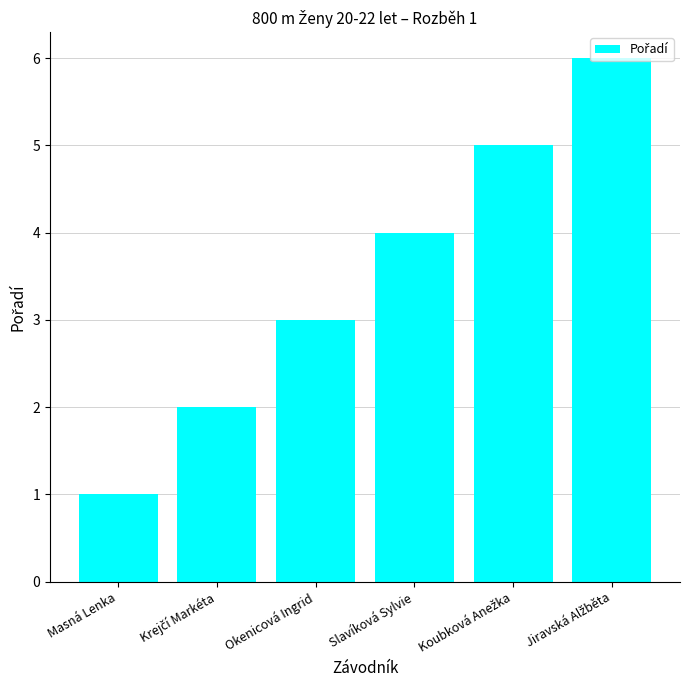

How many values are between 2 and 5?

4